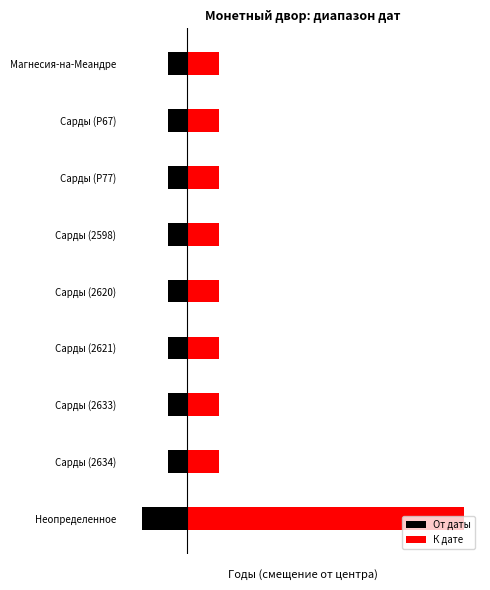

How many series are shown in this chart?

2